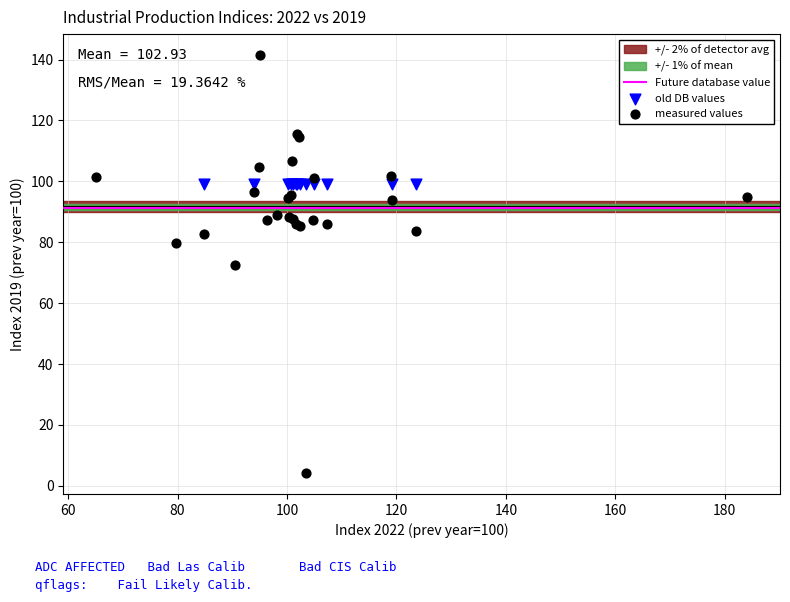

Which series reaches the maximum Y coordinate?

measured values